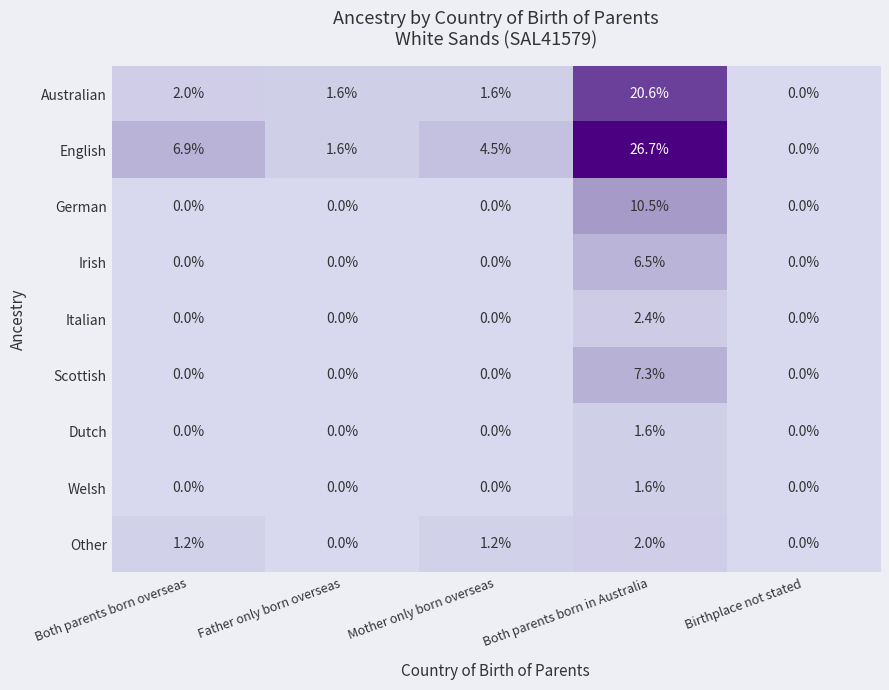

Read the Australian value at Mother only born overseas.

1.6